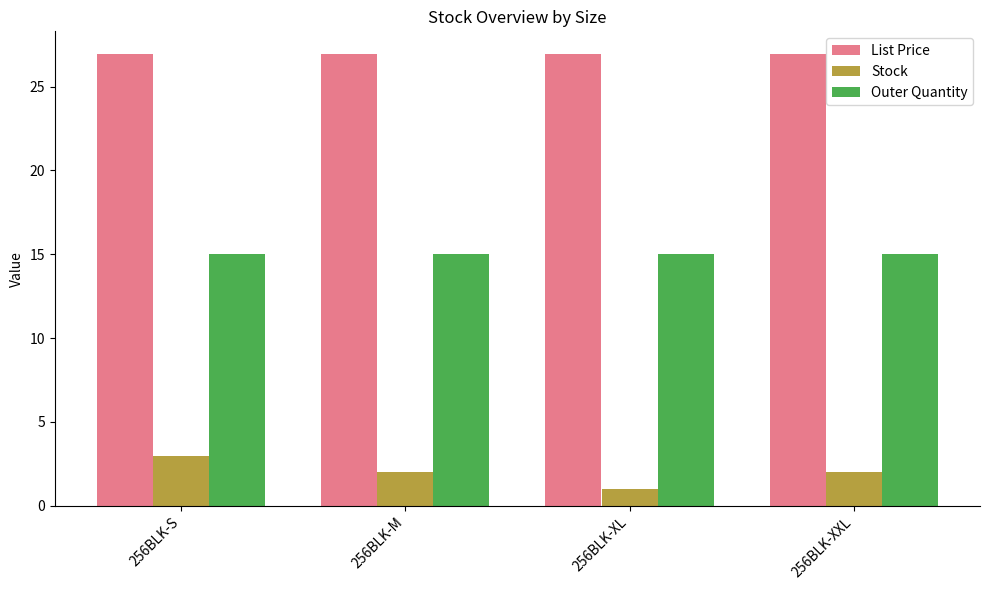

The value of Stock at 256BLK-S is 3.0. True or false?

True